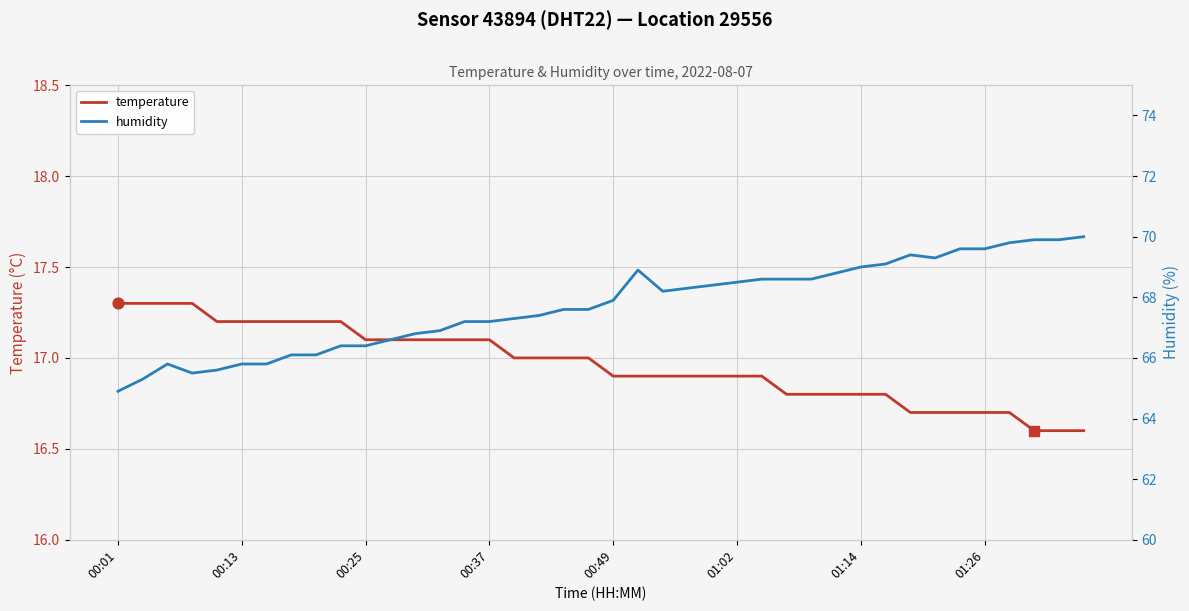

Which series contains the lowest Y value?

temperature